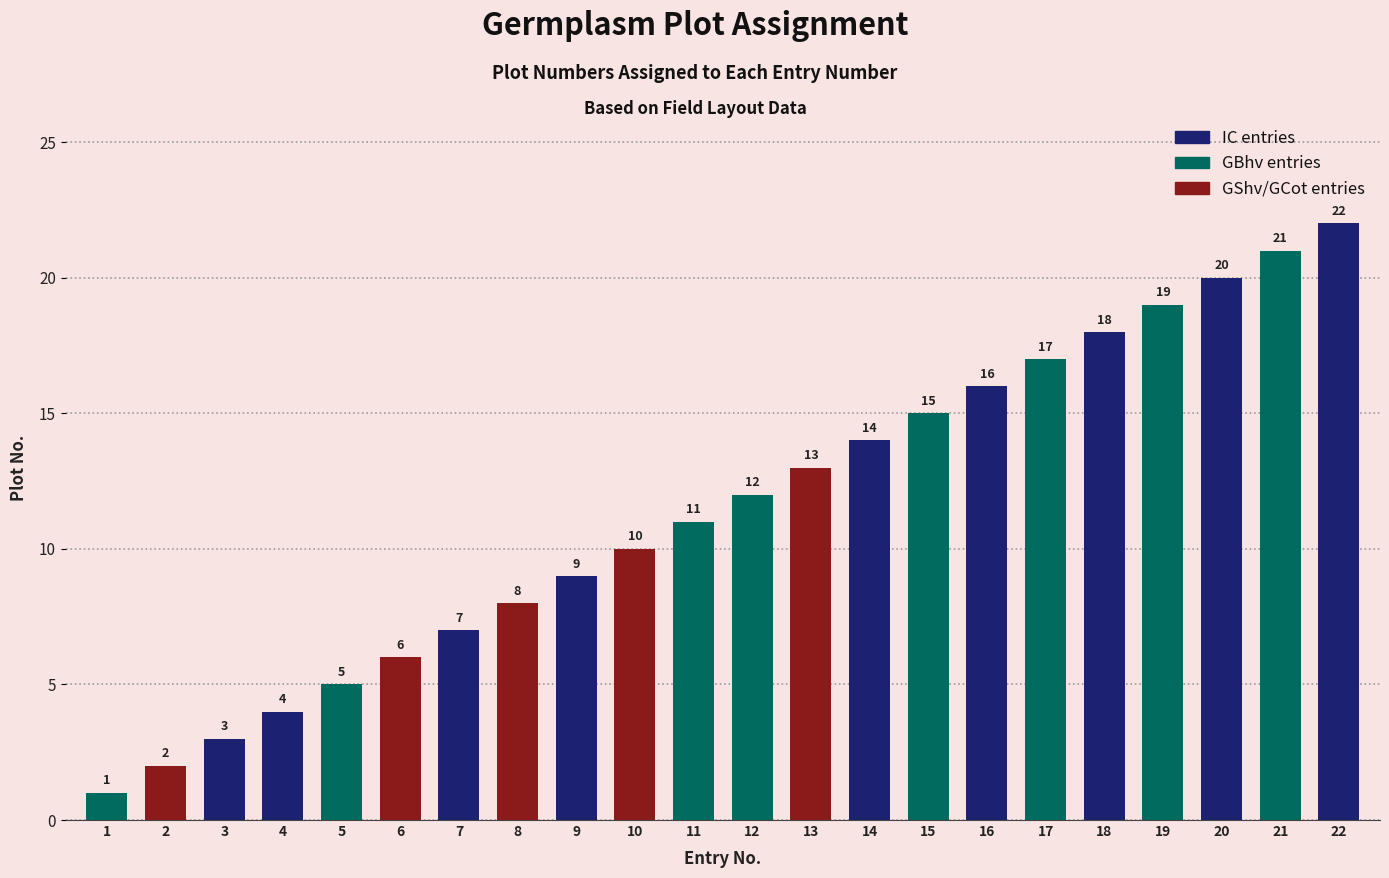

Reading left to right, transcribe all the data shown in this chart.

1	2	3	4	5	6	7	8	9	10	11	12	13	14	15	16	17	18	19	20	21	22